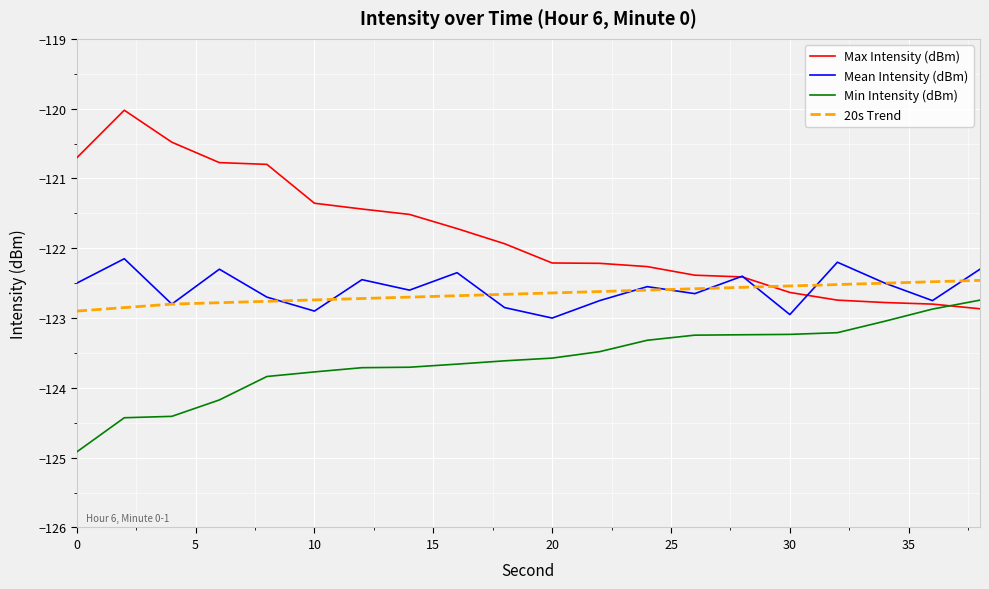

Rank the series by their maximum value, from highest to lowest.

Max Intensity (dBm), Mean Intensity (dBm), 20s Trend, Min Intensity (dBm)